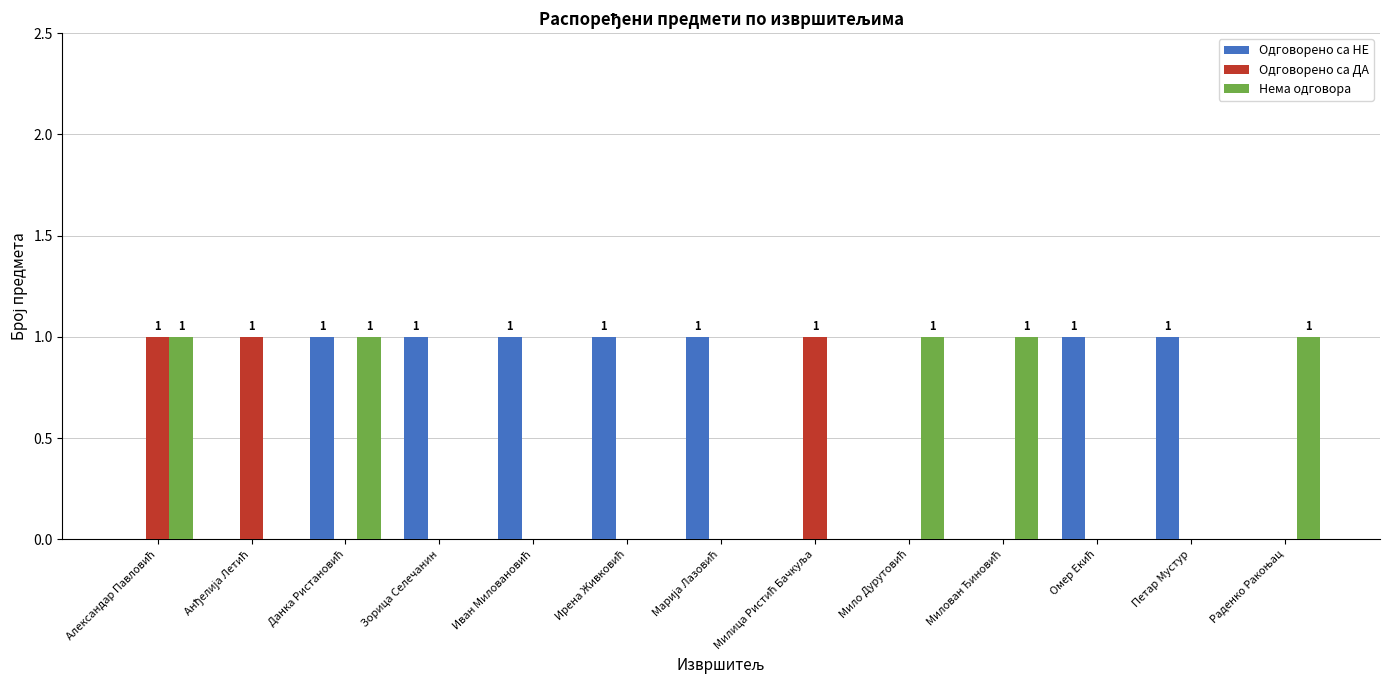

What is the sum of all Одговорено са ДА values?

3